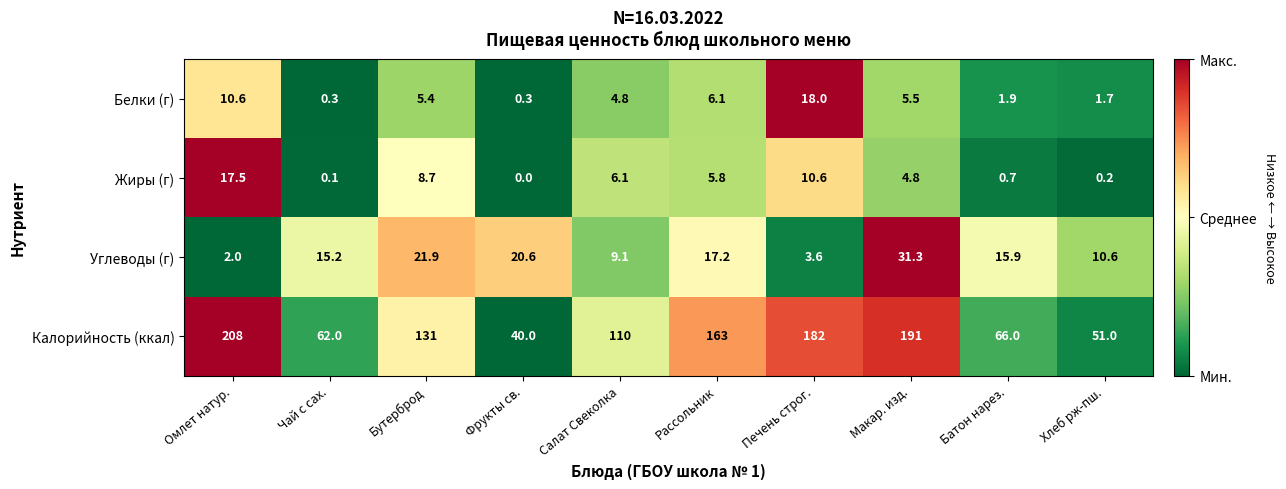

What is the highest value of the Углеводы (г) series?

31.3